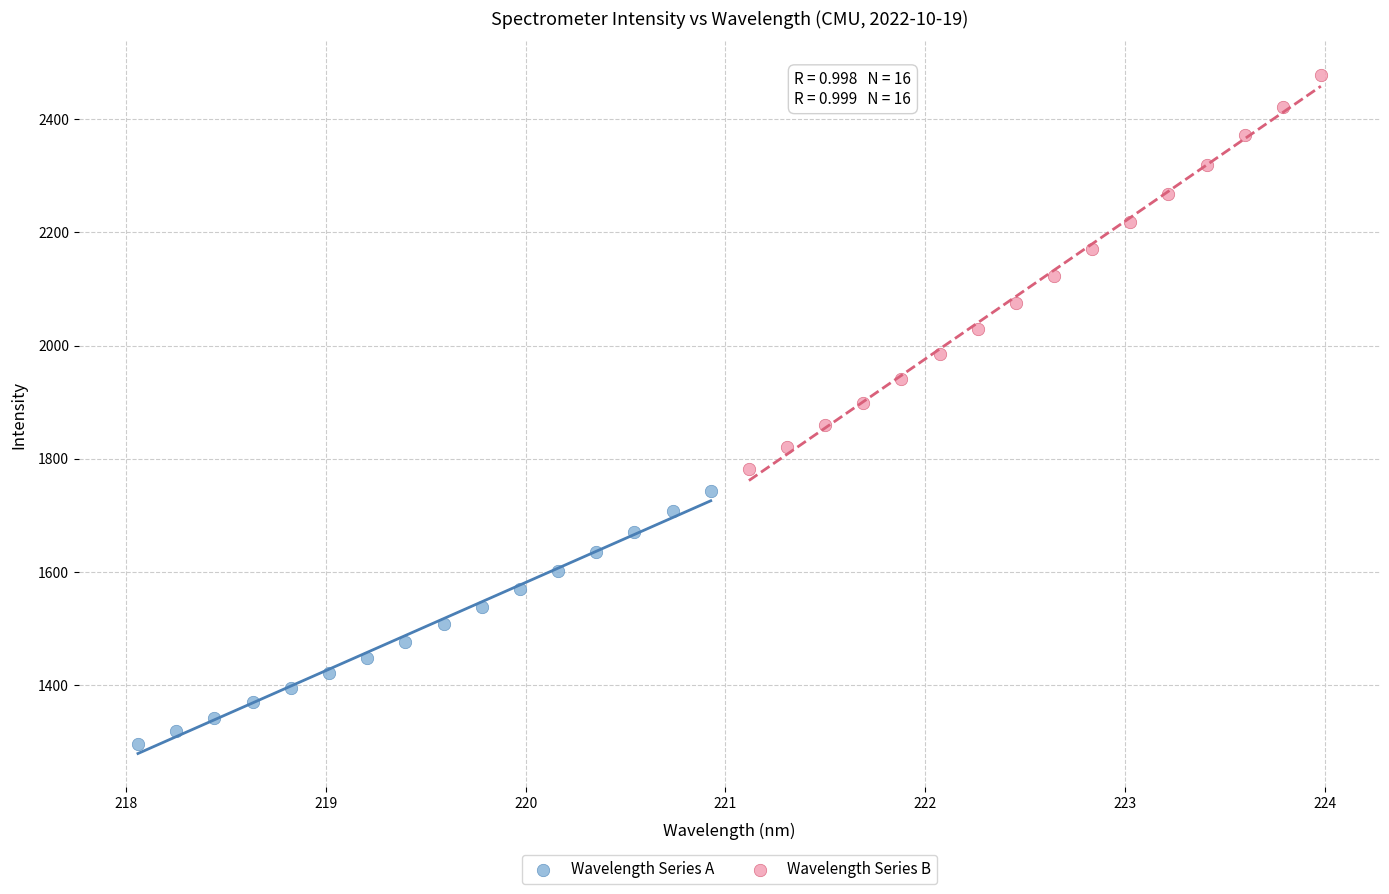

Which series contains the highest Y value?

Wavelength Series B